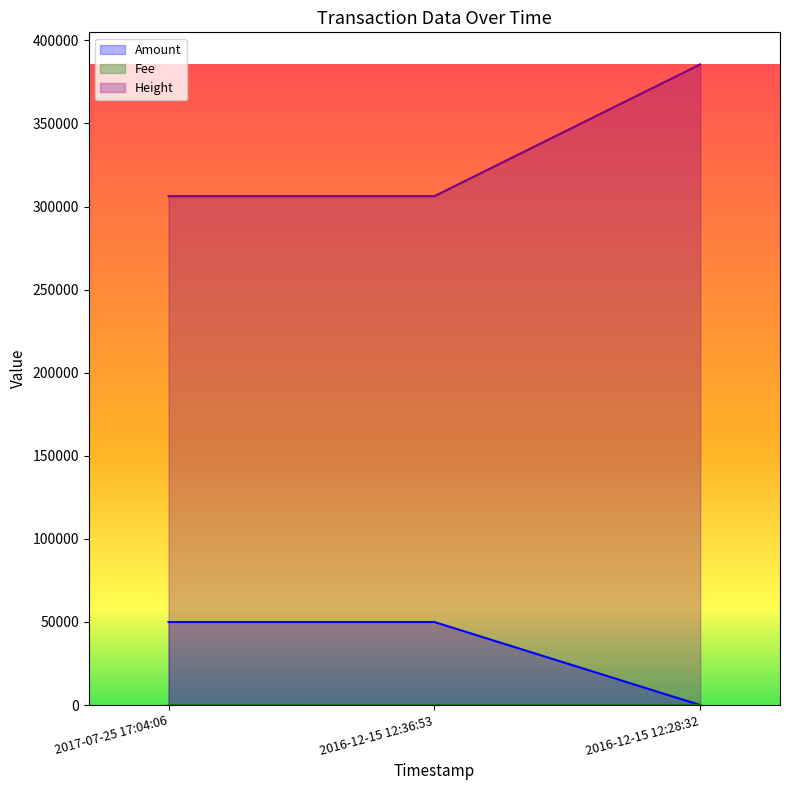

The Fee series shows 71155 at 2016-12-15 12:36:53. True or false?

False